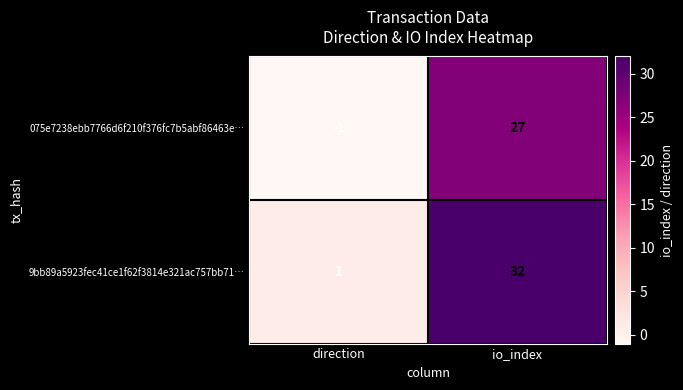

Reading left to right, what are all the values shown in this chart?

075e7238ebb7766d6f210f376fc7b5abf86463e…: -1	27
9bb89a5923fec41ce1f62f3814e321ac757bb71…: 1	32